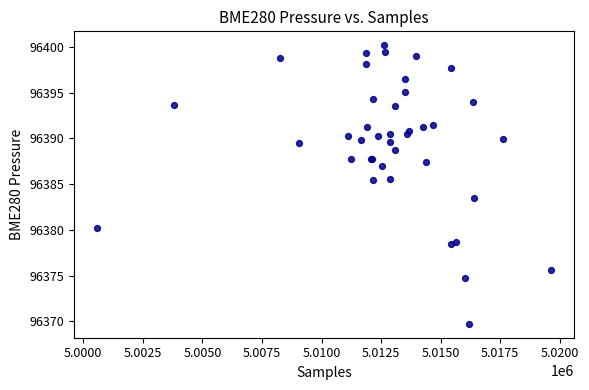

What Y value in the scatter plot is closest to 96384?

96383.4